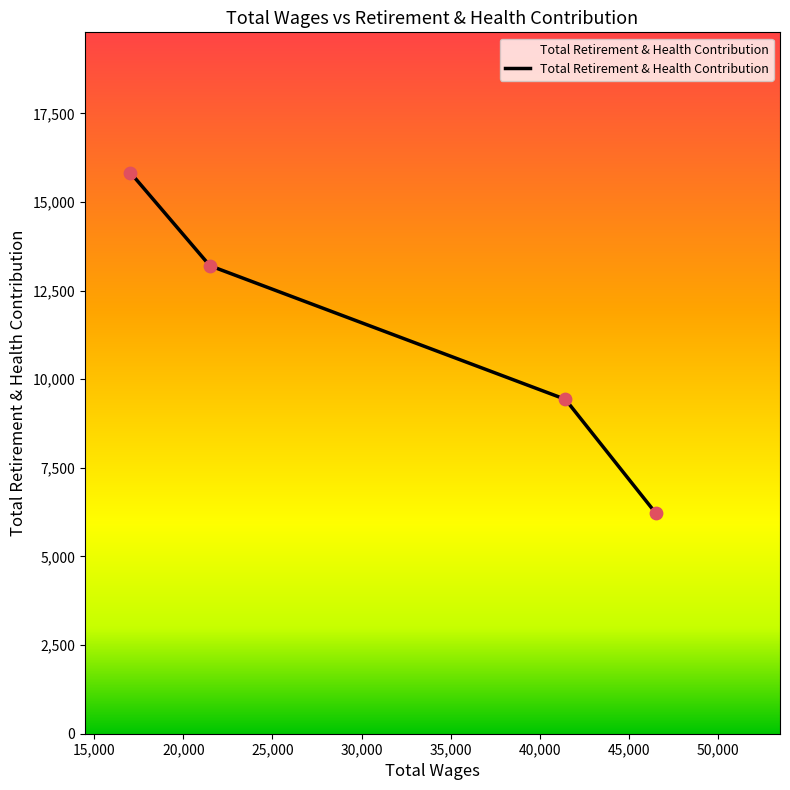

True or false: there are more than 0 points higher than both neighbors.

False